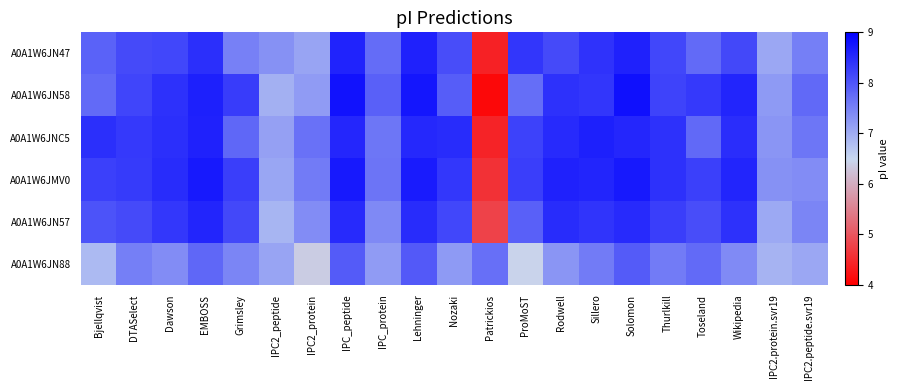

Reading left to right, list all the values displayed in this chart.

A0A1W6JN47: Bjellqvist=7.8	DTASelect=8.1	Dawson=8.2	EMBOSS=8.4	Grimsley=7.5	IPC2_peptide=7.3	IPC2_protein=7.1	IPC_peptide=8.6	IPC_protein=7.7	Lehninger=8.6	Nozaki=8.1	Patrickios=4.4	ProMoST=8.4	Rodwell=8.1	Sillero=8.4	Solomon=8.6	Thurlkill=8.2	Toseland=7.8	Wikipedia=8.2	IPC2.protein.svr19=7.1	IPC2.peptide.svr19=7.5
A0A1W6JN58: Bjellqvist=7.8	DTASelect=8.2	Dawson=8.4	EMBOSS=8.6	Grimsley=8.3	IPC2_peptide=7.0	IPC2_protein=7.2	IPC_peptide=8.8	IPC_protein=7.9	Lehninger=8.7	Nozaki=7.9	Patrickios=4.1	ProMoST=7.7	Rodwell=8.4	Sillero=8.4	Solomon=8.8	Thurlkill=8.2	Toseland=8.3	Wikipedia=8.6	IPC2.protein.svr19=7.2	IPC2.peptide.svr19=7.8
A0A1W6JNC5: Bjellqvist=8.4	DTASelect=8.3	Dawson=8.4	EMBOSS=8.6	Grimsley=7.8	IPC2_peptide=7.1	IPC2_protein=7.7	IPC_peptide=8.5	IPC_protein=7.6	Lehninger=8.5	Nozaki=8.5	Patrickios=4.4	ProMoST=8.2	Rodwell=8.5	Sillero=8.6	Solomon=8.5	Thurlkill=8.4	Toseland=7.8	Wikipedia=8.5	IPC2.protein.svr19=7.3	IPC2.peptide.svr19=7.6
A0A1W6JMV0: Bjellqvist=8.2	DTASelect=8.3	Dawson=8.5	EMBOSS=8.7	Grimsley=8.3	IPC2_peptide=7.1	IPC2_protein=7.6	IPC_peptide=8.7	IPC_protein=7.6	Lehninger=8.7	Nozaki=8.3	Patrickios=4.6	ProMoST=8.3	Rodwell=8.6	Sillero=8.6	Solomon=8.7	Thurlkill=8.4	Toseland=8.2	Wikipedia=8.6	IPC2.protein.svr19=7.3	IPC2.peptide.svr19=7.4
A0A1W6JN57: Bjellqvist=8.0	DTASelect=8.1	Dawson=8.3	EMBOSS=8.6	Grimsley=8.2	IPC2_peptide=6.9	IPC2_protein=7.4	IPC_peptide=8.5	IPC_protein=7.4	Lehninger=8.5	Nozaki=8.2	Patrickios=4.8	ProMoST=7.9	Rodwell=8.5	Sillero=8.4	Solomon=8.5	Thurlkill=8.3	Toseland=8.1	Wikipedia=8.4	IPC2.protein.svr19=7.0	IPC2.peptide.svr19=7.4
A0A1W6JN88: Bjellqvist=6.8	DTASelect=7.5	Dawson=7.4	EMBOSS=7.8	Grimsley=7.5	IPC2_peptide=7.1	IPC2_protein=6.4	IPC_peptide=7.9	IPC_protein=7.2	Lehninger=8.0	Nozaki=7.2	Patrickios=7.7	ProMoST=6.5	Rodwell=7.3	Sillero=7.6	Solomon=7.9	Thurlkill=7.6	Toseland=7.8	Wikipedia=7.4	IPC2.protein.svr19=6.9	IPC2.peptide.svr19=7.1